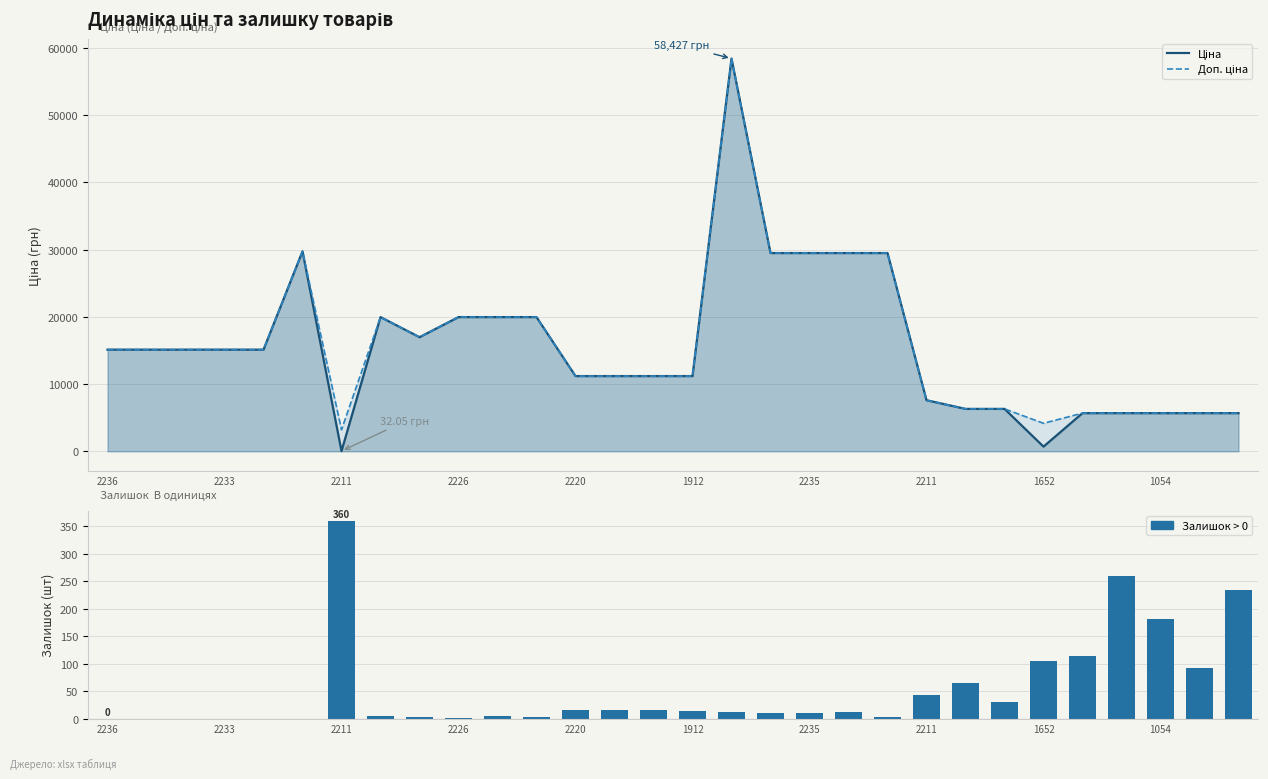

Where does the Доп. ціна series first go above 15120?

1912